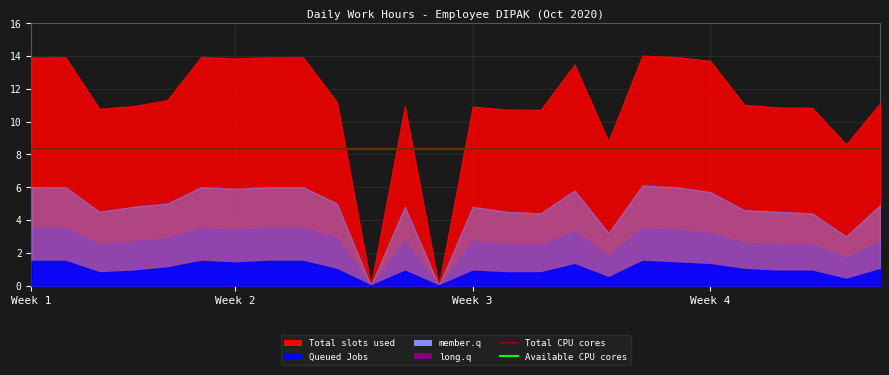

How many interior local peaks does the Queued Jobs series have?

5